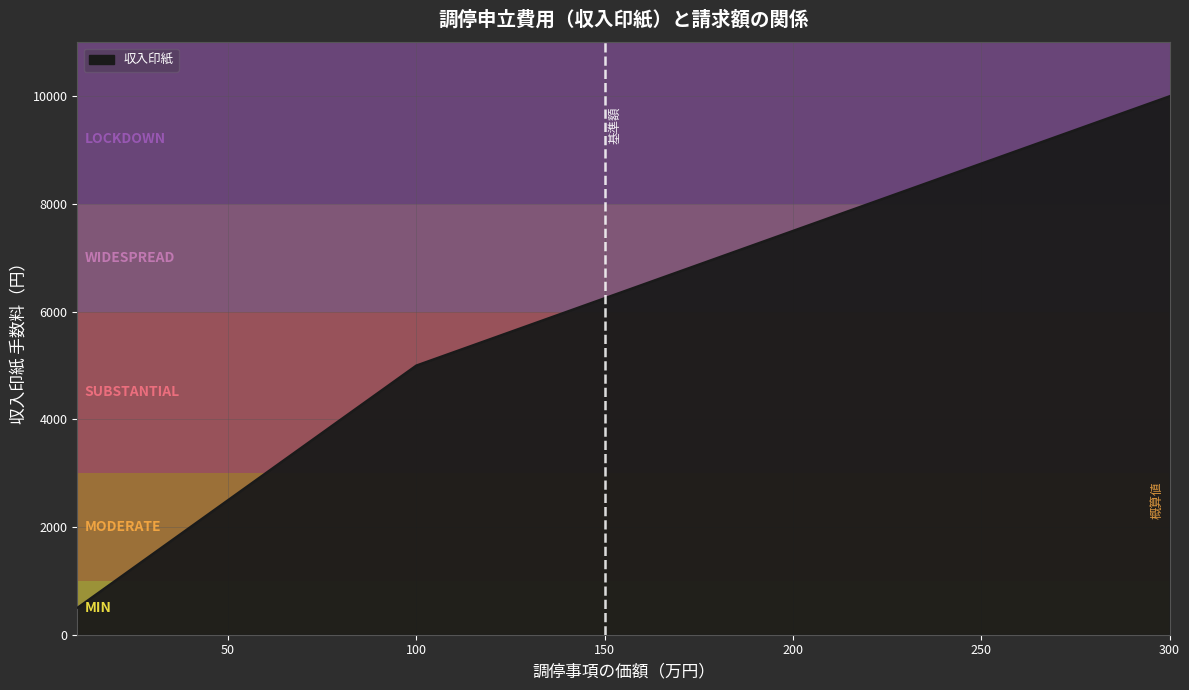

True or false: there are more than 1 points higher than both neighbors.

False